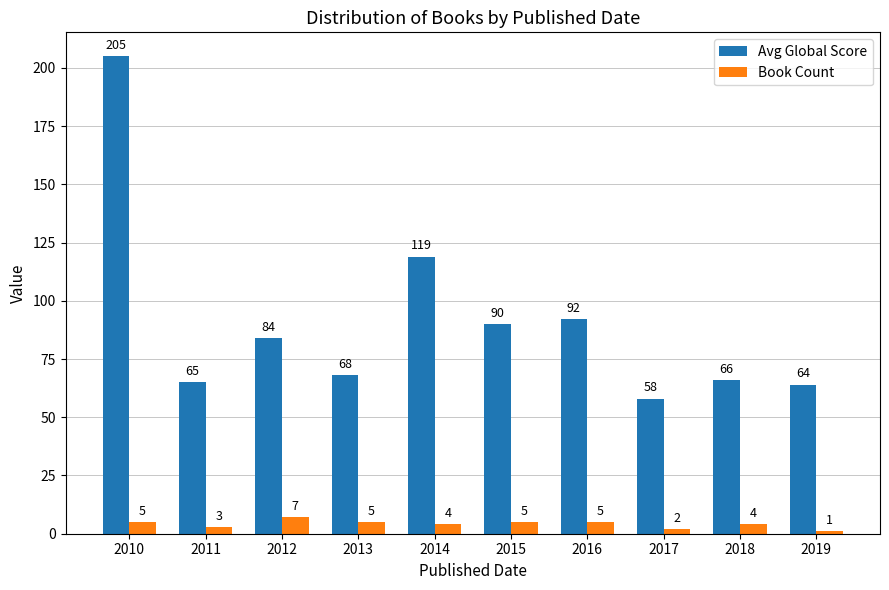

What is the value of the Avg Global Score bar at the 8th from the left?

58